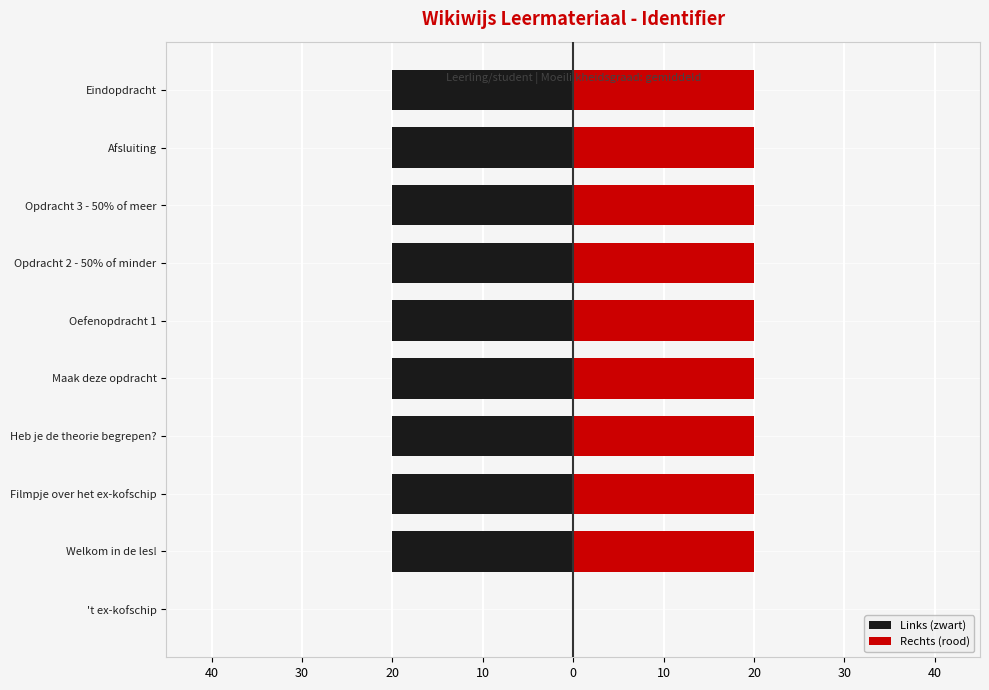

At Eindopdracht, list the series in order from largest to smallest.

Rechts (rood), Links (zwart)